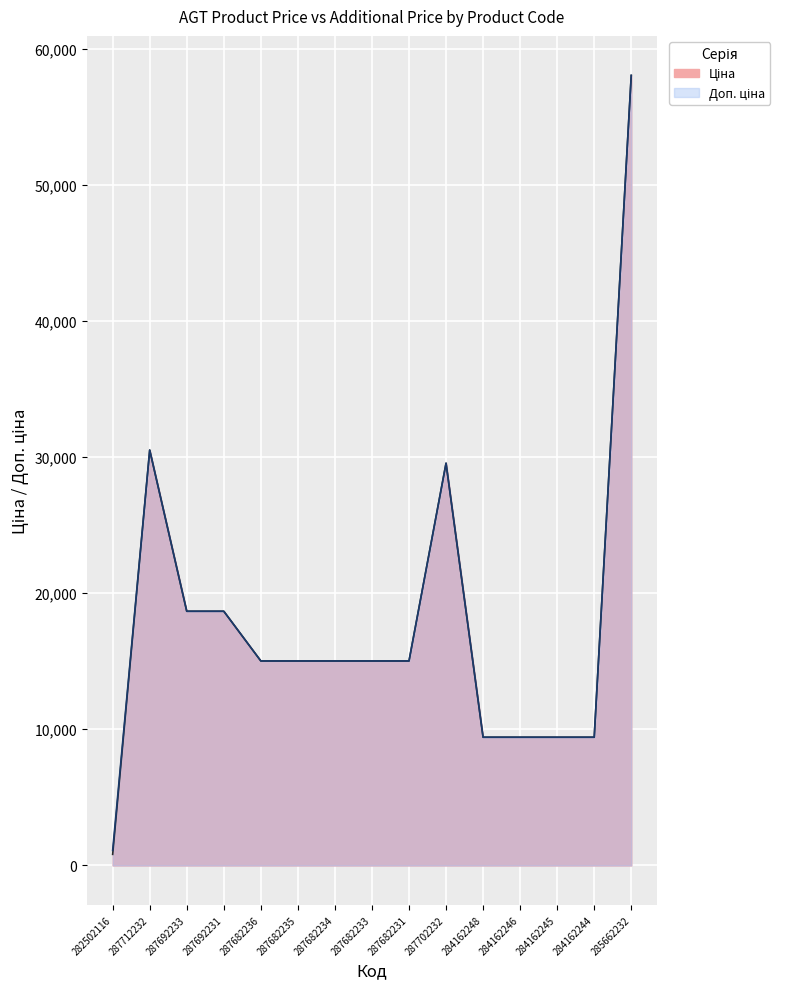

List the labels in order of Доп. ціна value, largest first.

285662232, 287712232, 287702232, 287692233, 287692231, 287682236, 287682235, 287682234, 287682233, 287682231, 284162248, 284162246, 284162245, 284162244, 282502116